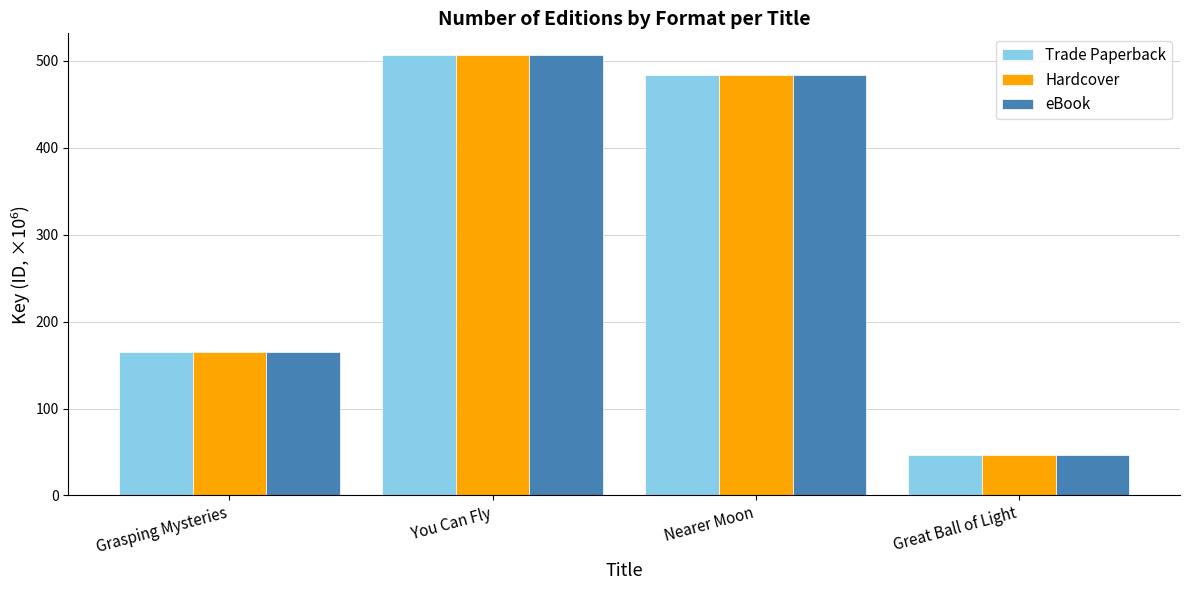

Reading left to right, transcribe all the data shown in this chart.

Trade Paperback: Grasping Mysteries=164.6	You Can Fly=506.2	Nearer Moon=483.7	Great Ball of Light=46.8
Hardcover: Grasping Mysteries=164.6	You Can Fly=506.2	Nearer Moon=483.7	Great Ball of Light=46.8
eBook: Grasping Mysteries=164.6	You Can Fly=506.2	Nearer Moon=483.7	Great Ball of Light=46.8